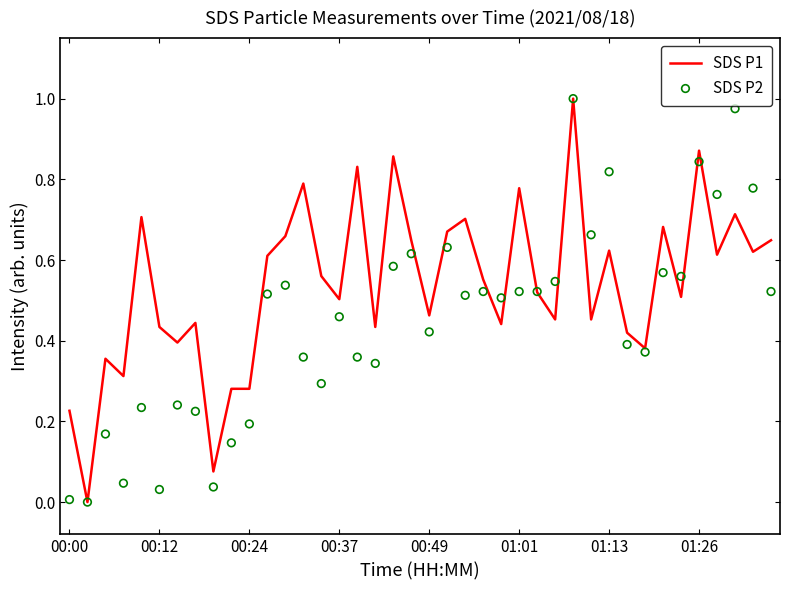

Is the value of SDS P1 at 18 greater than the value of SDS P2 at 31?

Yes